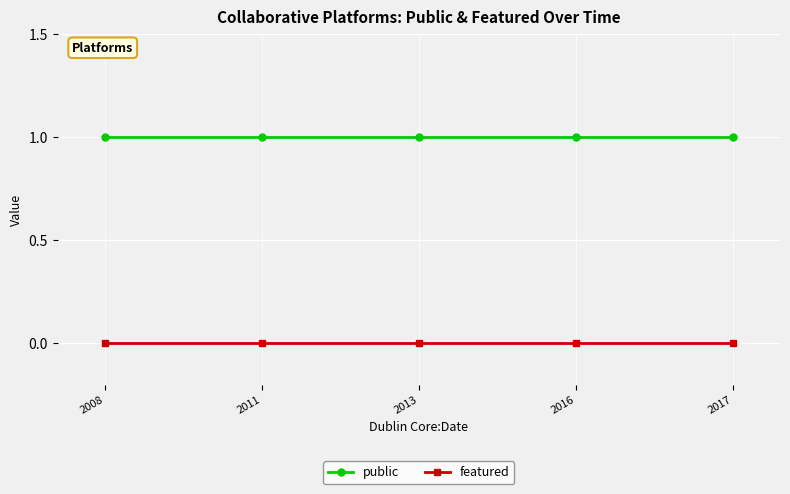

True or false: featured has more than 2 interior local peaks.

False